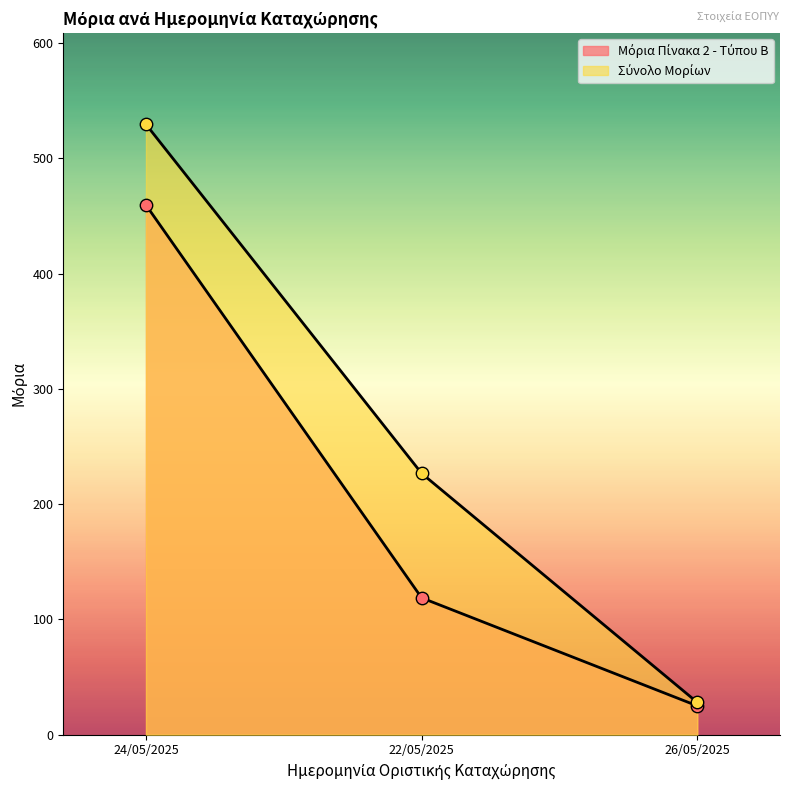

What are all the series names shown in the legend?

Μόρια Πίνακα 2 - Τύπου Β, Σύνολο Μορίων